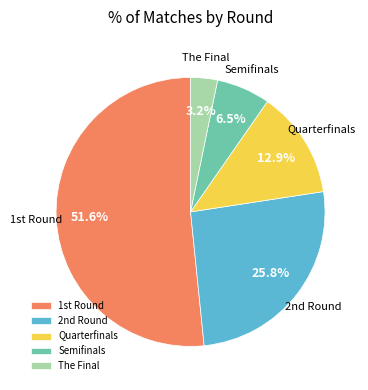

How many segments does this pie chart have?

5